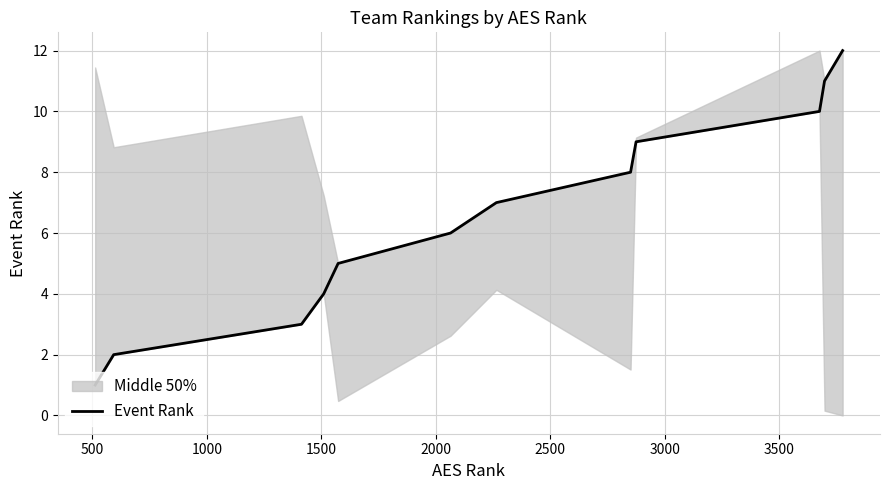

True or false: the data has more than 1 interior local peaks.

False